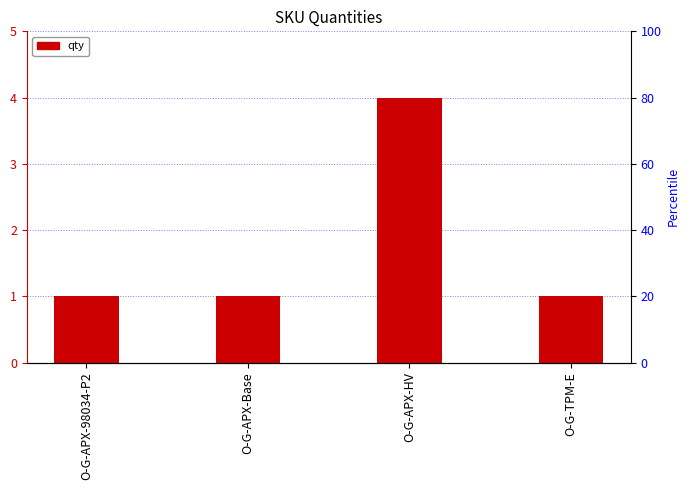

True or false: the data shows 2 at O-G-TPM-E.

False